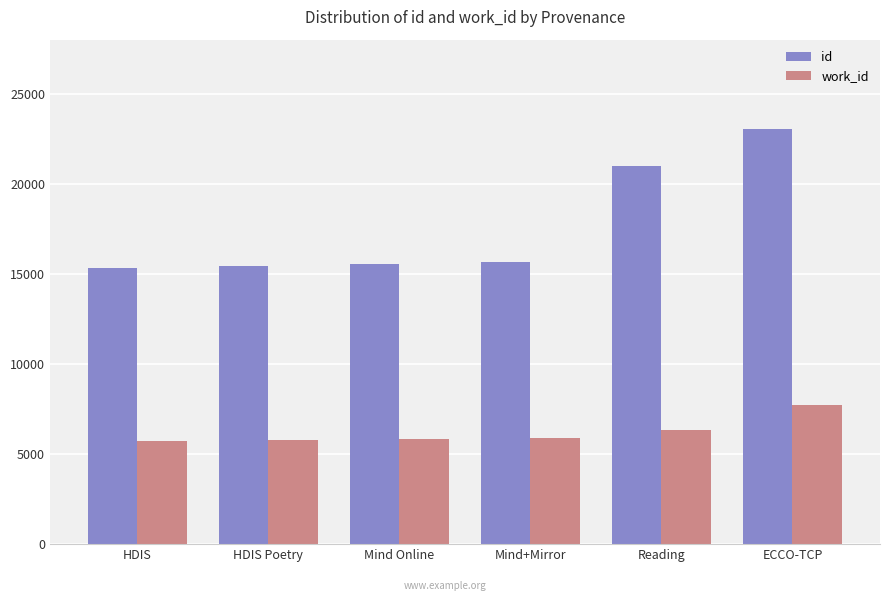

Which series has the largest range (max minus min)?

id